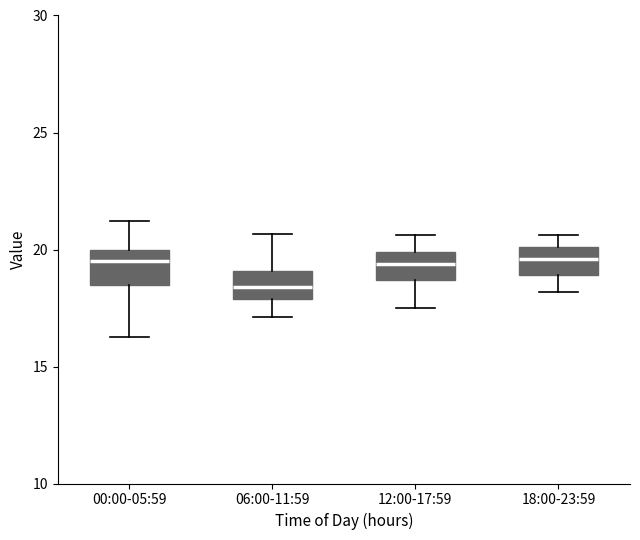

Where does the upper whisker of the box for 12:00-17:59 end on the y-axis? The values are not printed on the chart, so give them approximately, as read against the axis.

20.5